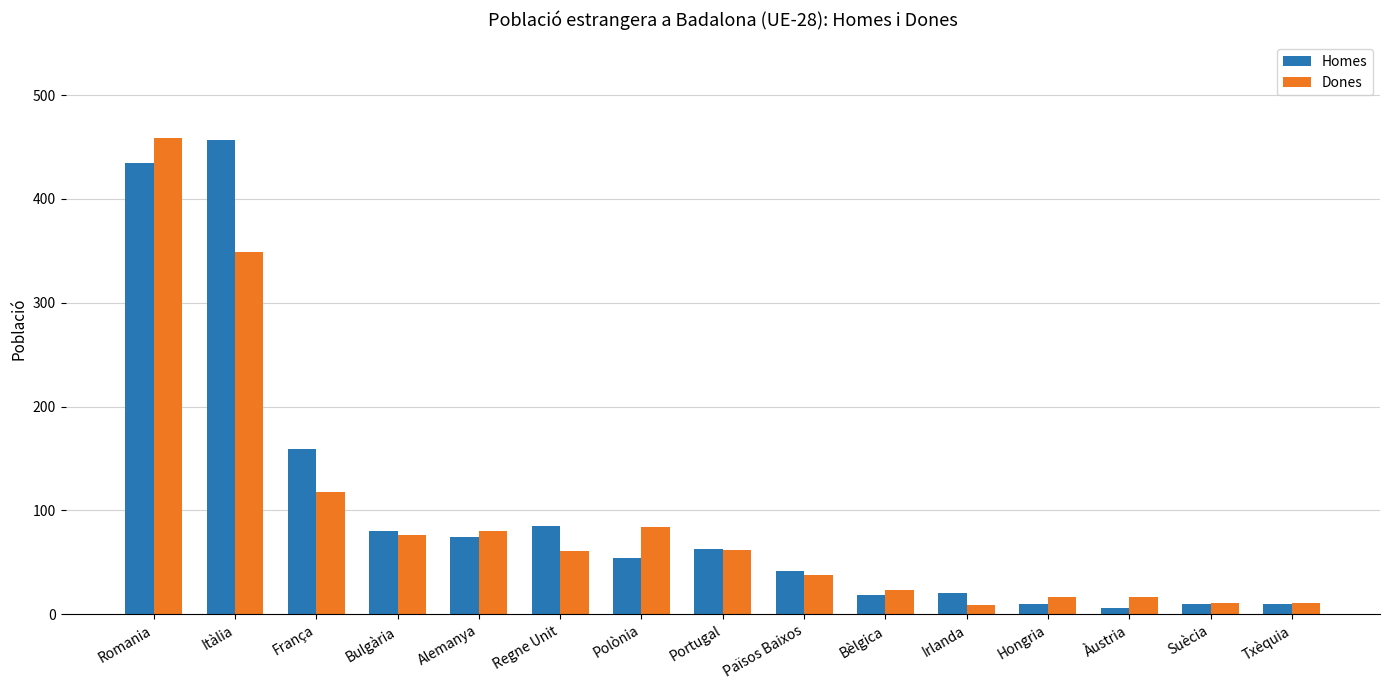

The Dones series shows 62 at Portugal. True or false?

True